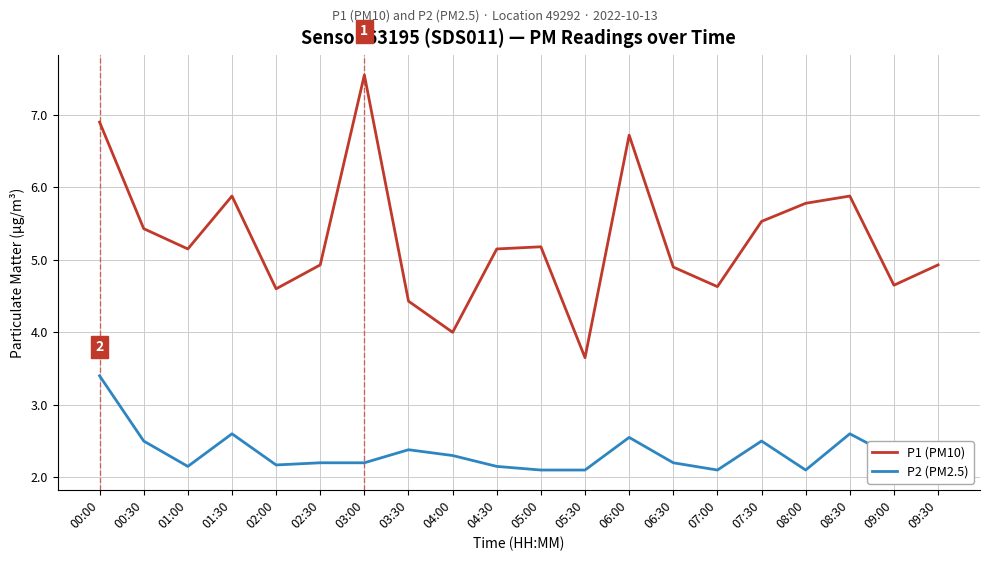

What is the minimum value shown in the chart?

2.1